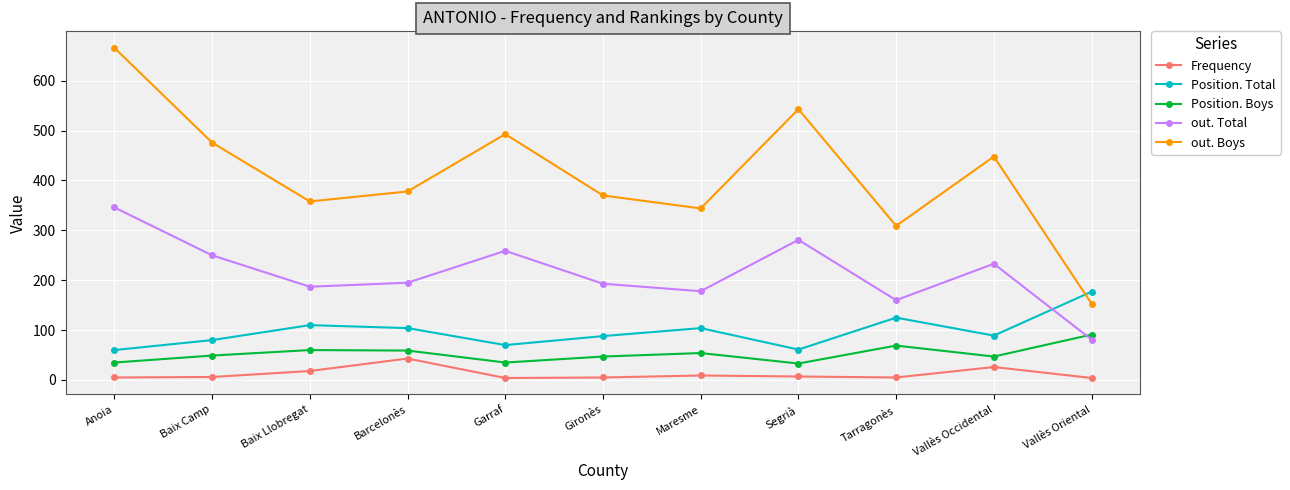

What is the label of the 7th point from the right?

Garraf